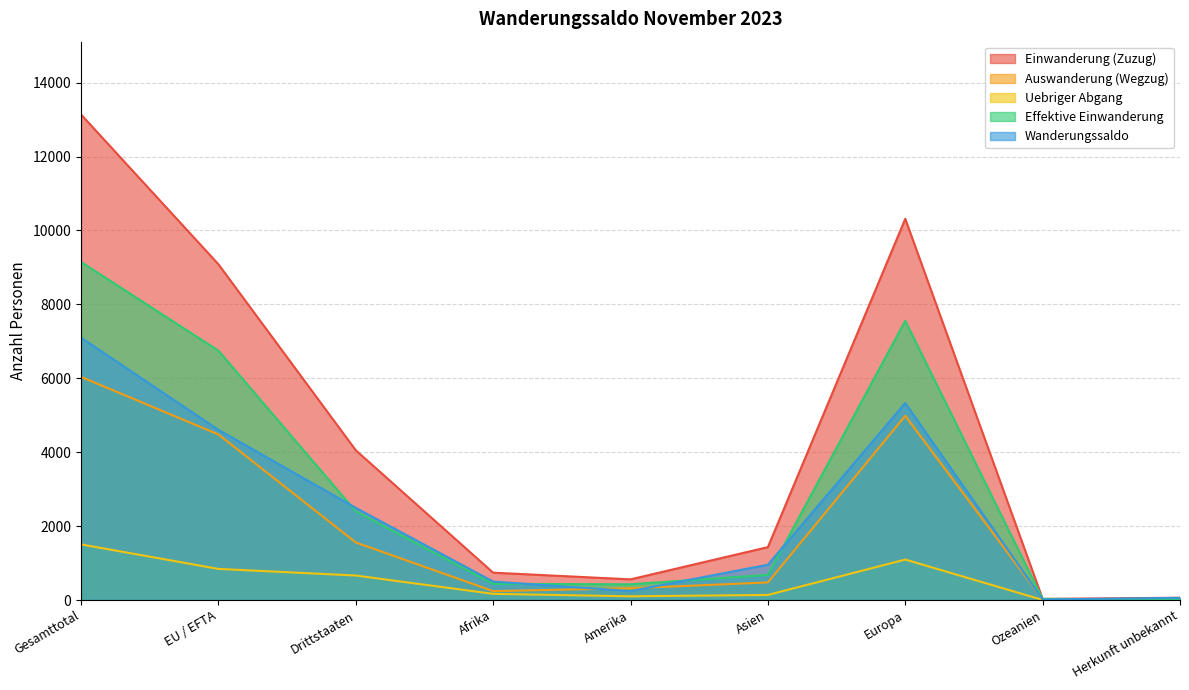

Reading left to right, transcribe all the data shown in this chart.

Einwanderung (Zuzug): Gesamttotal=13137	EU / EFTA=9085	Drittstaaten=4052	Afrika=740	Amerika=559	Asien=1431	Europa=10314	Ozeanien=31	Herkunft unbekannt=62
Auswanderung (Wegzug): Gesamttotal=6038	EU / EFTA=4480	Drittstaaten=1558	Afrika=241	Amerika=317	Asien=476	Europa=4984	Ozeanien=16	Herkunft unbekannt=4
Uebriger Abgang: Gesamttotal=1505	EU / EFTA=842	Drittstaaten=663	Afrika=167	Amerika=101	Asien=137	Europa=1095	Ozeanien=2	Herkunft unbekannt=3
Effektive Einwanderung: Gesamttotal=9146	EU / EFTA=6747	Drittstaaten=2399	Afrika=437	Amerika=426	Asien=680	Europa=7553	Ozeanien=30	Herkunft unbekannt=20
Wanderungssaldo: Gesamttotal=7099	EU / EFTA=4605	Drittstaaten=2494	Afrika=499	Amerika=242	Asien=955	Europa=5330	Ozeanien=15	Herkunft unbekannt=58